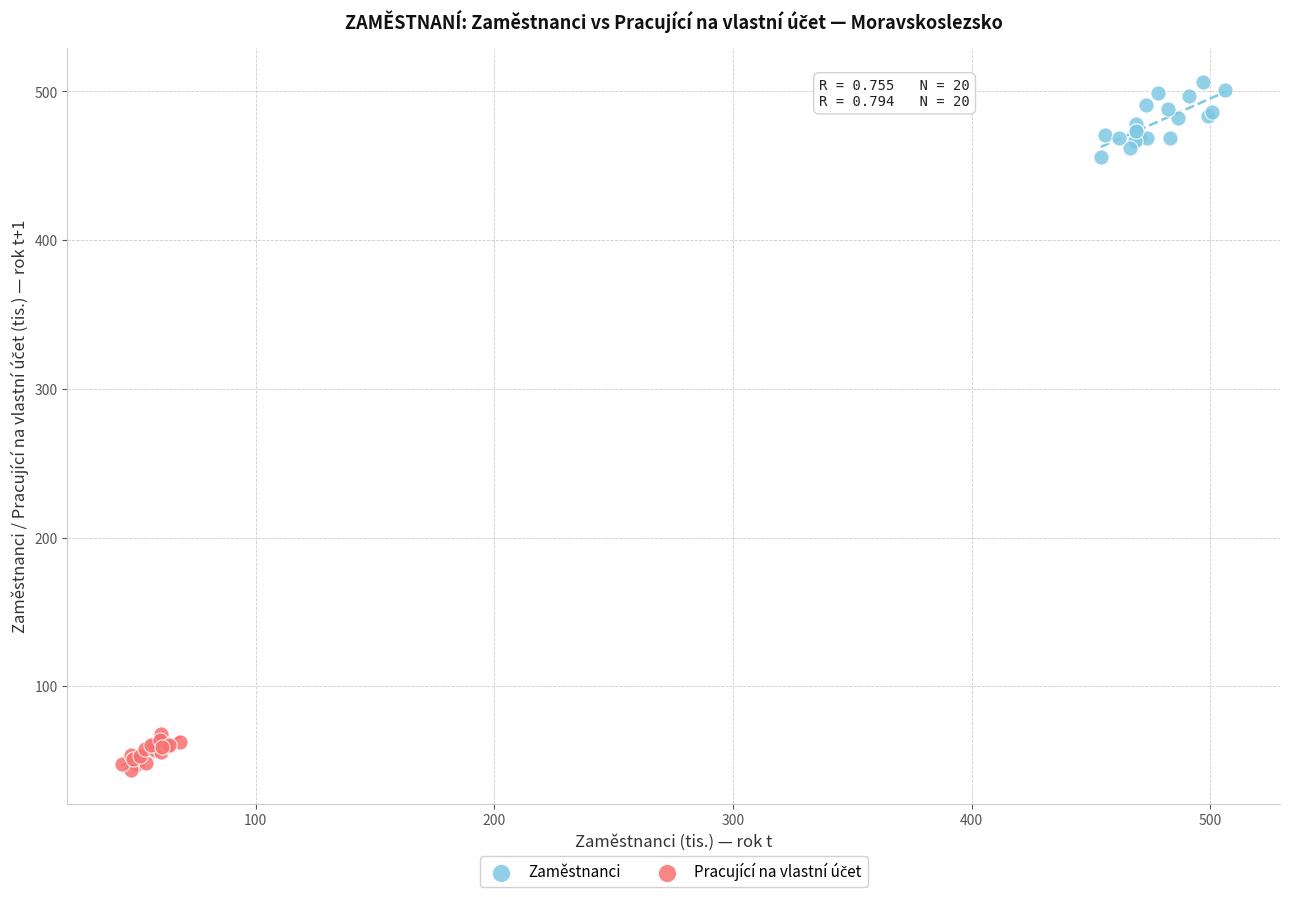

Which series reaches the maximum Y coordinate?

Zaměstnanci